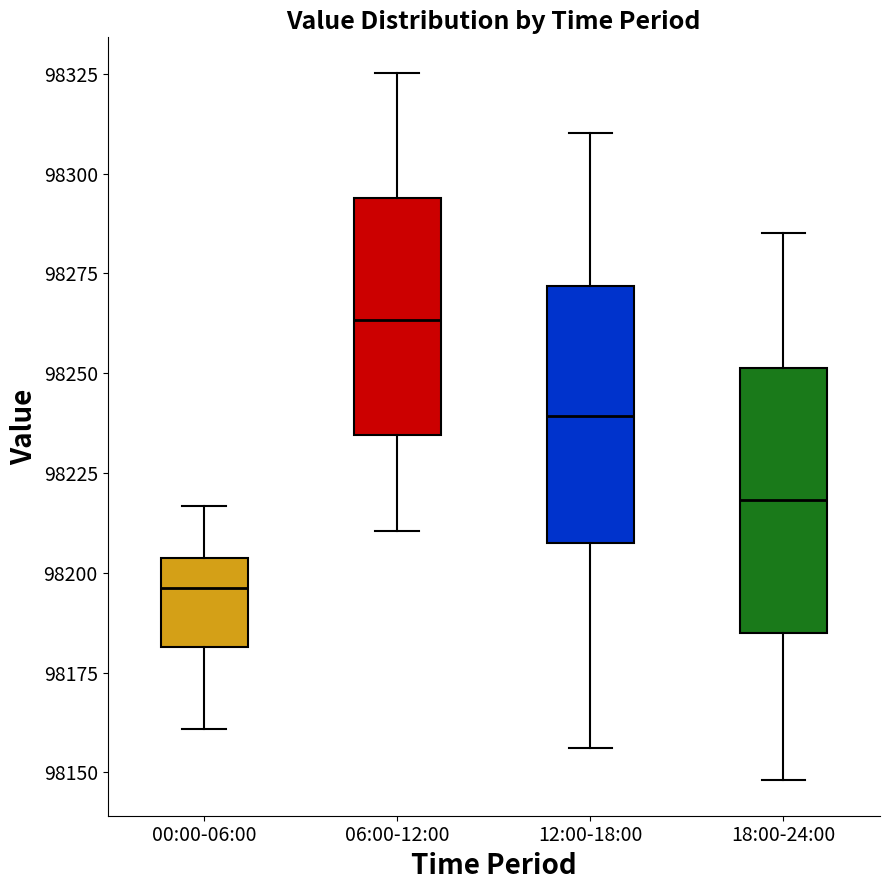

Which box has the lowest median line?

00:00-06:00